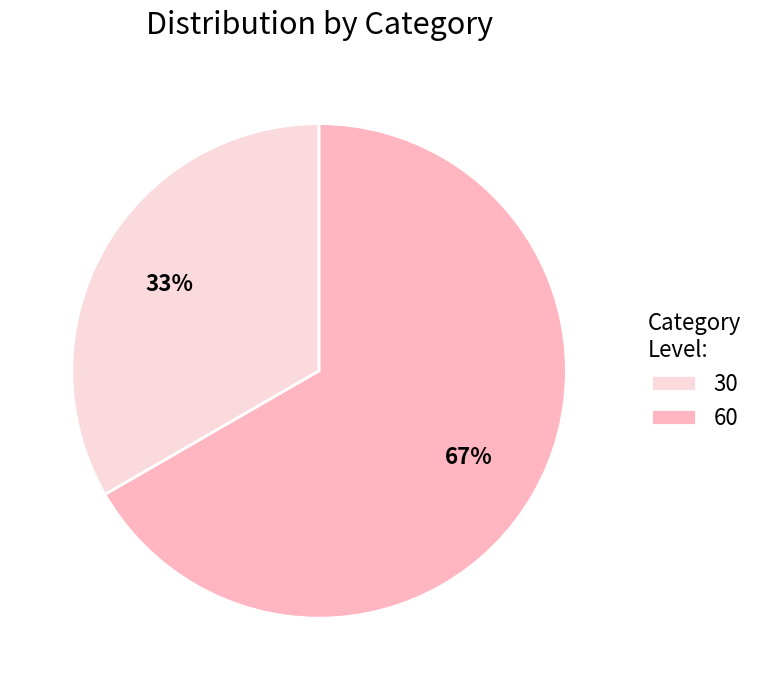

Is the sum of 30 and 60 greater than half?

Yes